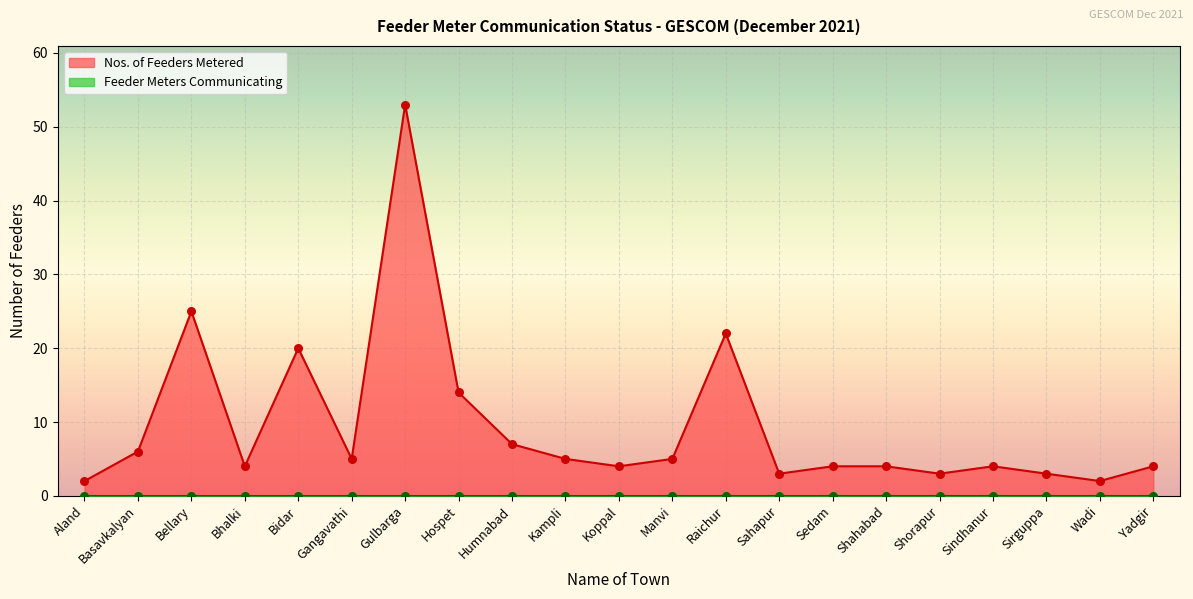

What is the change in value from Hospet to Sedam?

-10